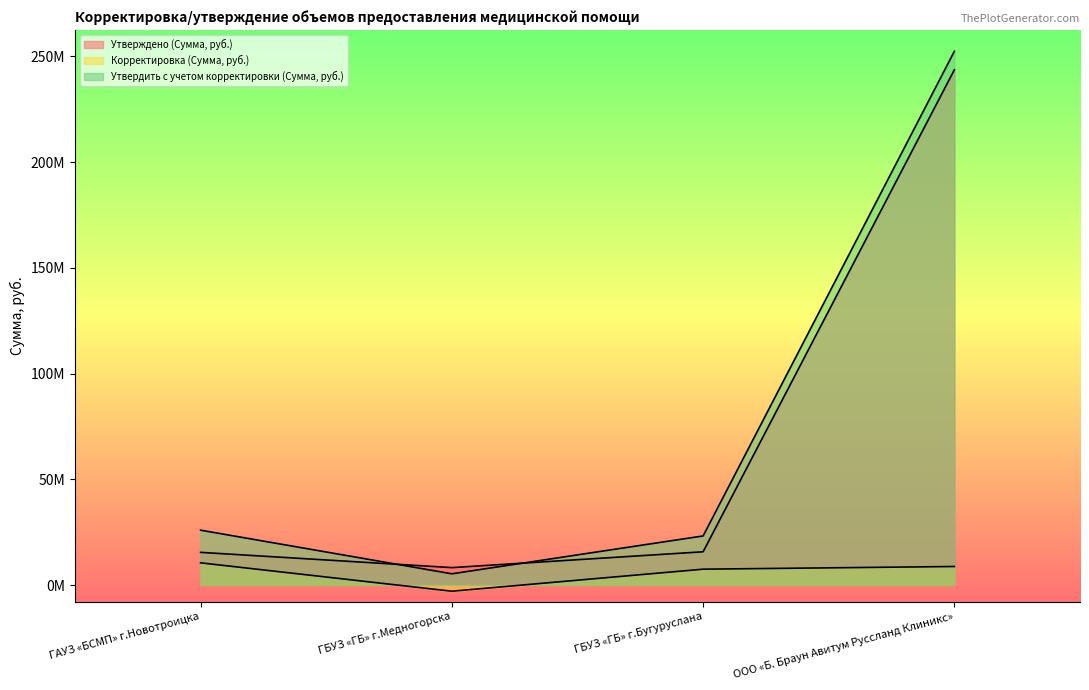

What is the maximum value for Корректировка (Сумма, руб.)?

10486501.8